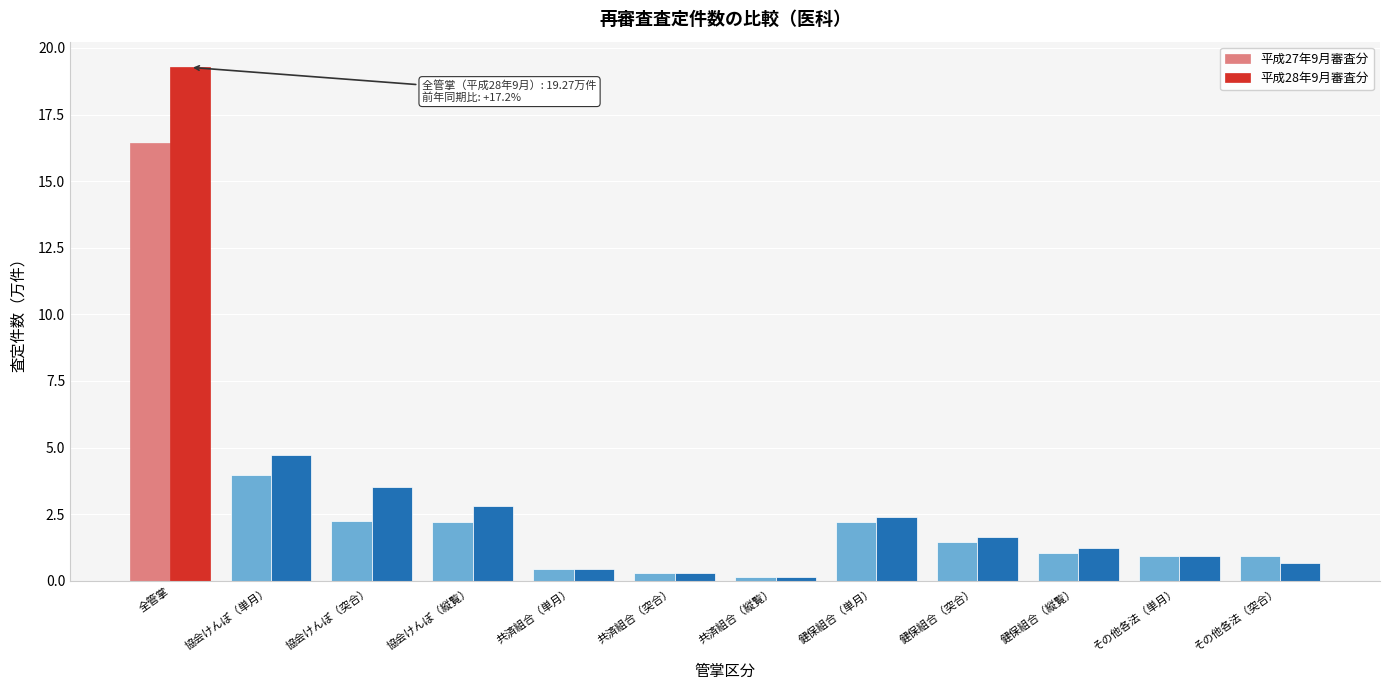

Reading left to right, list all the values displayed in this chart.

平成27年9月審査分: 全管掌=16.4	協会けんぽ（単月）=4.0	協会けんぽ（突合）=2.2	協会けんぽ（縦覧）=2.2	共済組合（単月）=0.5	共済組合（突合）=0.3	共済組合（縦覧）=0.2	健保組合（単月）=2.2	健保組合（突合）=1.4	健保組合（縦覧）=1.1	その他各法（単月）=0.9	その他各法（突合）=0.9
平成28年9月審査分: 全管掌=19.3	協会けんぽ（単月）=4.7	協会けんぽ（突合）=3.5	協会けんぽ（縦覧）=2.8	共済組合（単月）=0.4	共済組合（突合）=0.3	共済組合（縦覧）=0.1	健保組合（単月）=2.4	健保組合（突合）=1.6	健保組合（縦覧）=1.2	その他各法（単月）=0.9	その他各法（突合）=0.7